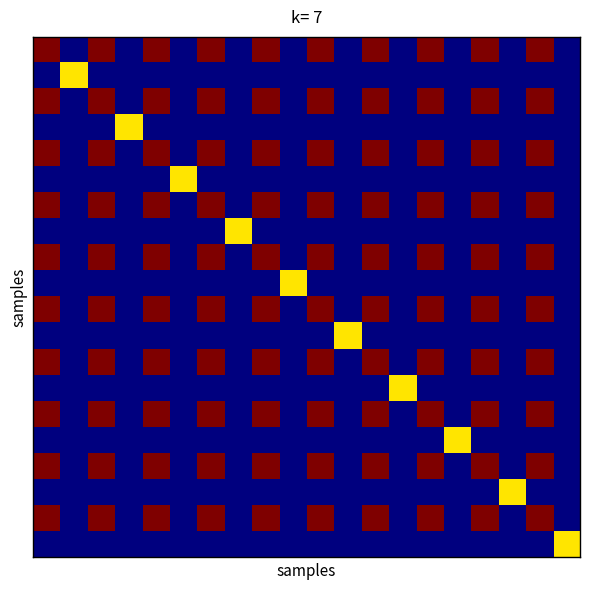

How many series are shown in this chart?

20